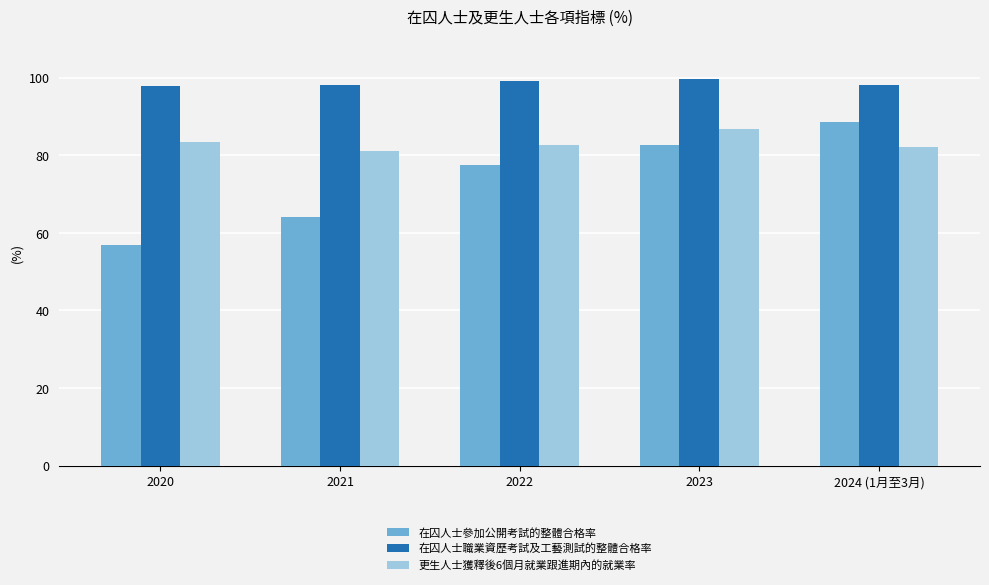

Count the number of data series in this chart.

3